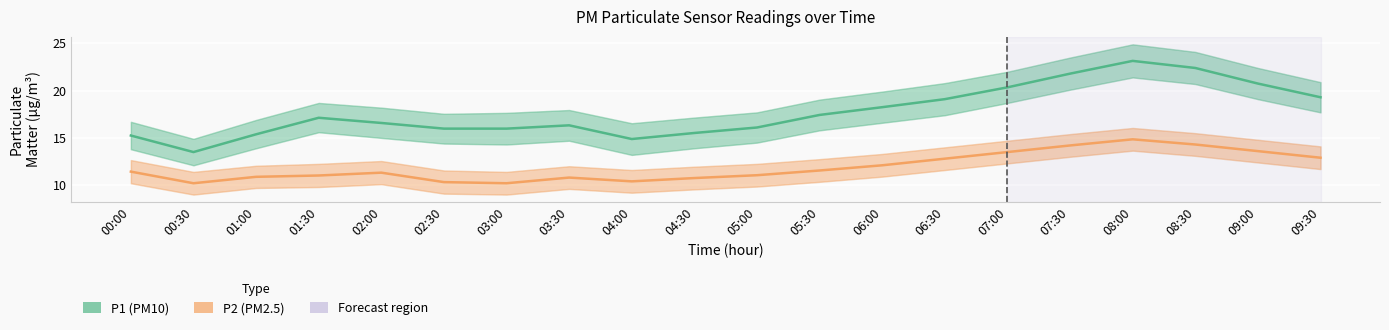

The value of P2 at 02:00 is 19.6. True or false?

False